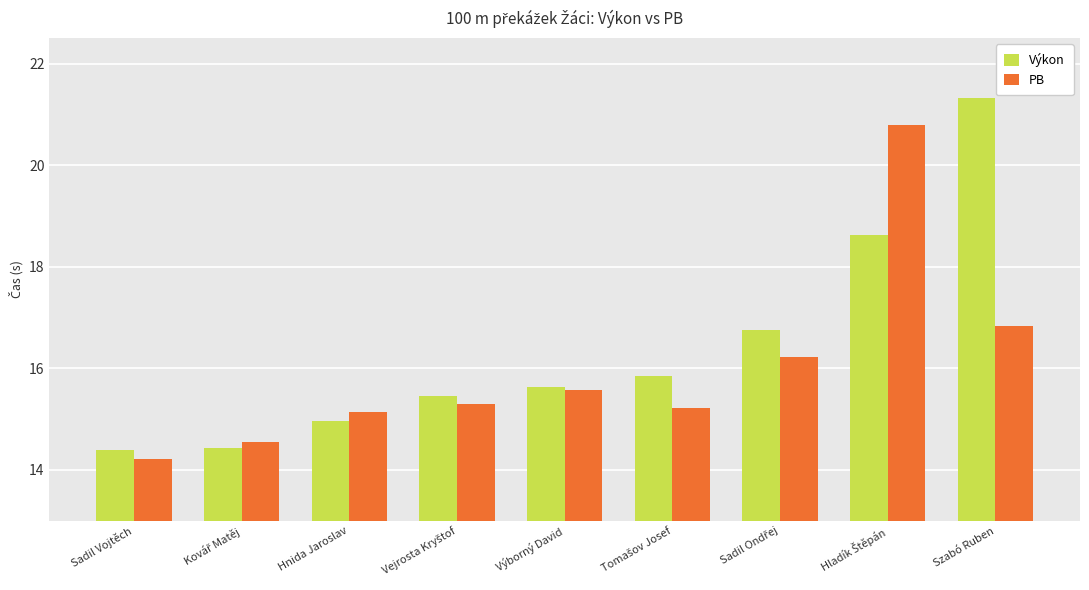

What is the lowest value of the Výkon series?

14.4